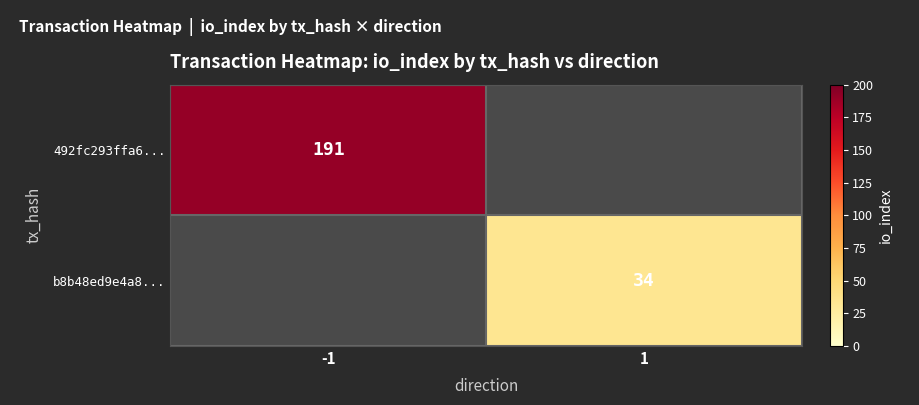

Is the value of 492fc293ffa6... at -1 greater than the value of b8b48ed9e4a8... at 1?

Yes